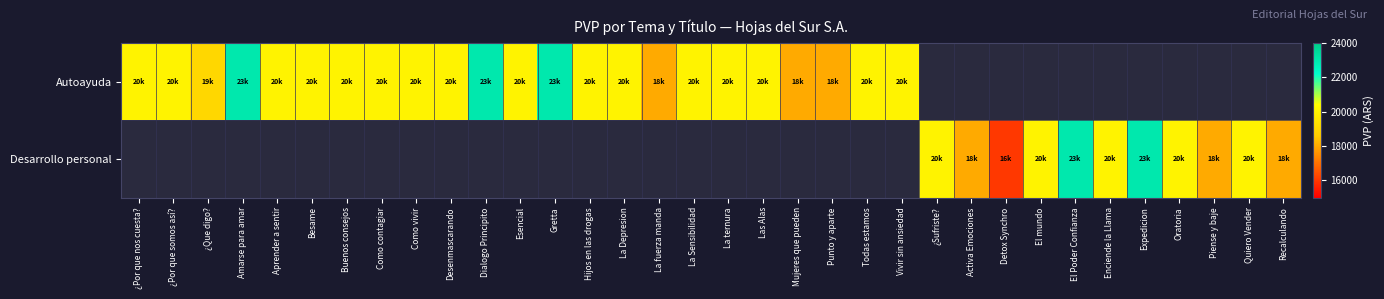

Which label corresponds to the smallest value in the chart?

Detox Synchro